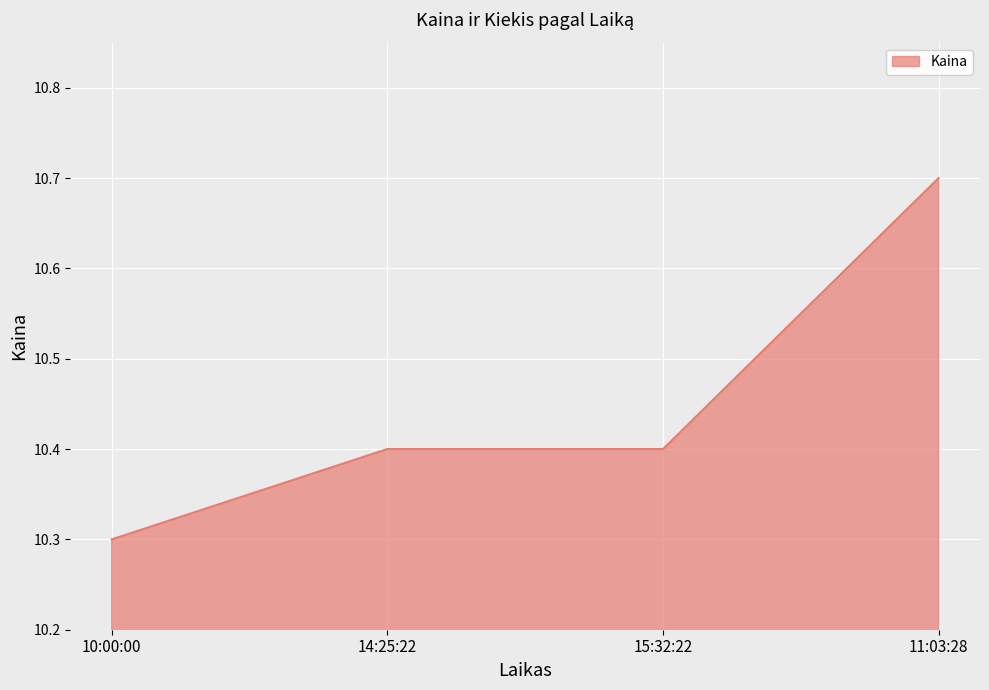

How many lines are shown in the chart?

1